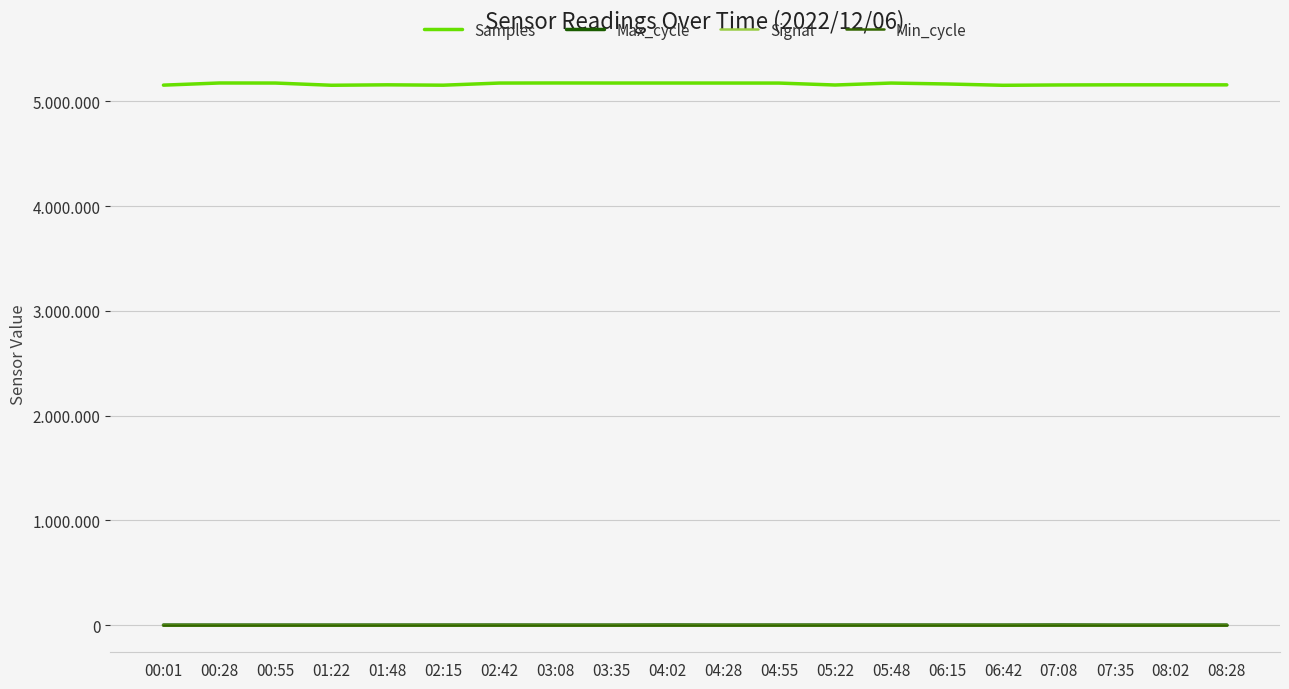

Reading right to left, list all the values displayed in this chart.

Samples: 5156631	5156888	5156796	5155564	5152477	5165038	5173752	5155196	5173609	5173836	5173998	5174024	5174510	5173752	5153484	5156849	5152845	5173882	5174415	5153963
Max_cycle: 1018	962	913	1905	1104	1307	1369	1431	1284	1158	1918	953	995	1369	1216	1066	899	976	996	1145
Signal: -41	-41	-40	-40	-40	-40	-40	-40	-39	-40	-40	-41	-40	-40	-40	-40	-41	-40	-40	-40
Min_cycle: 27	27	27	27	27	27	27	27	27	27	27	27	27	27	27	27	27	27	27	27